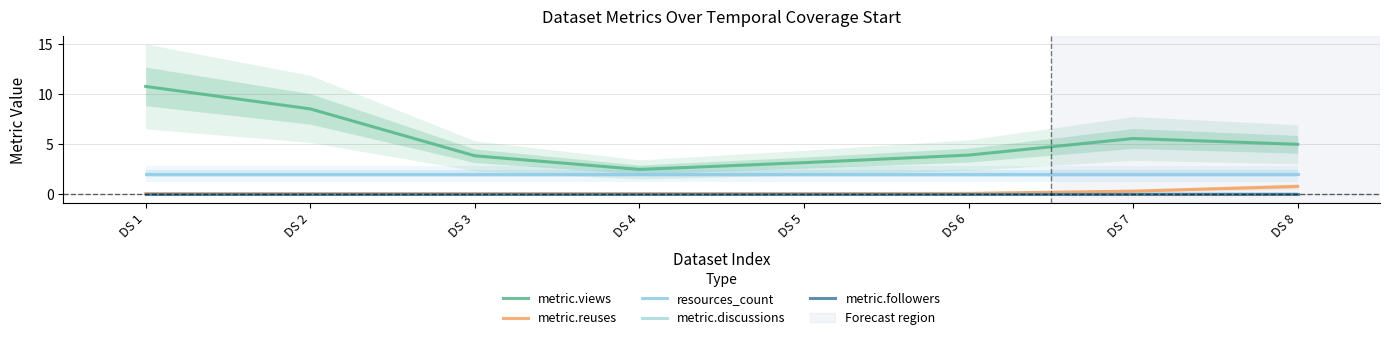

What is the value of the metric.views point at the 3rd from the left?

3.8